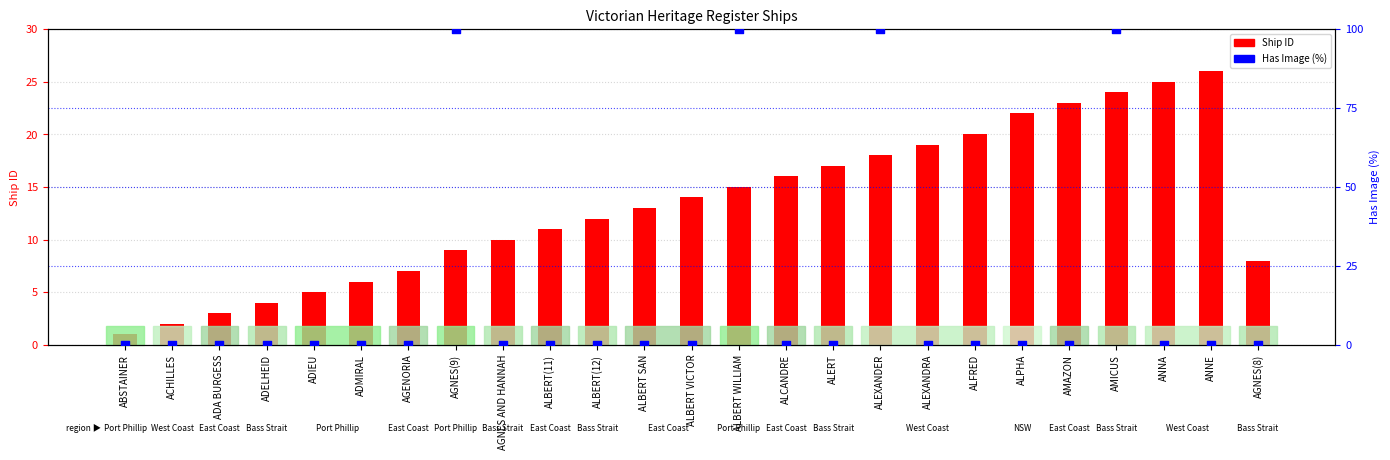

At how many categories does at least one series exceed 3?

22